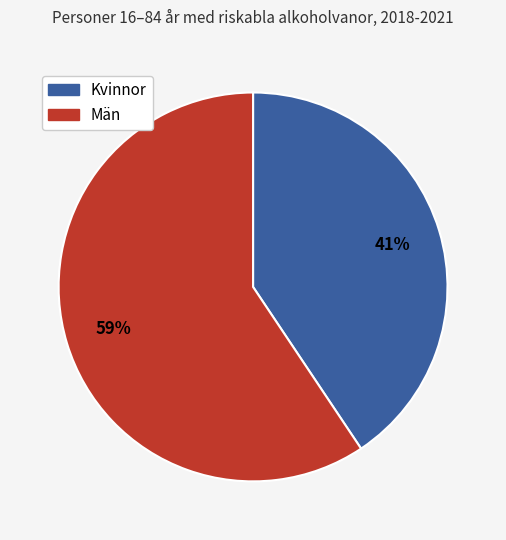

Rank the categories by value from highest to lowest.

Män, Kvinnor